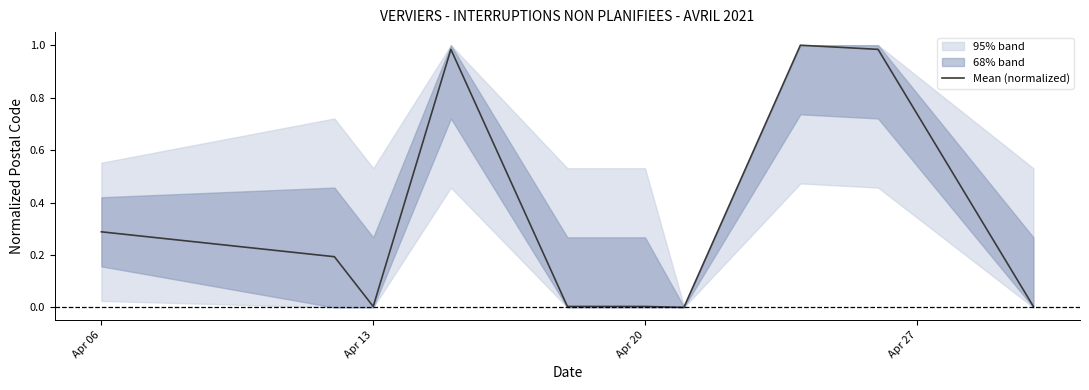

True or false: Mean (normalized) has a value of 0.1 at Apr 06.

False